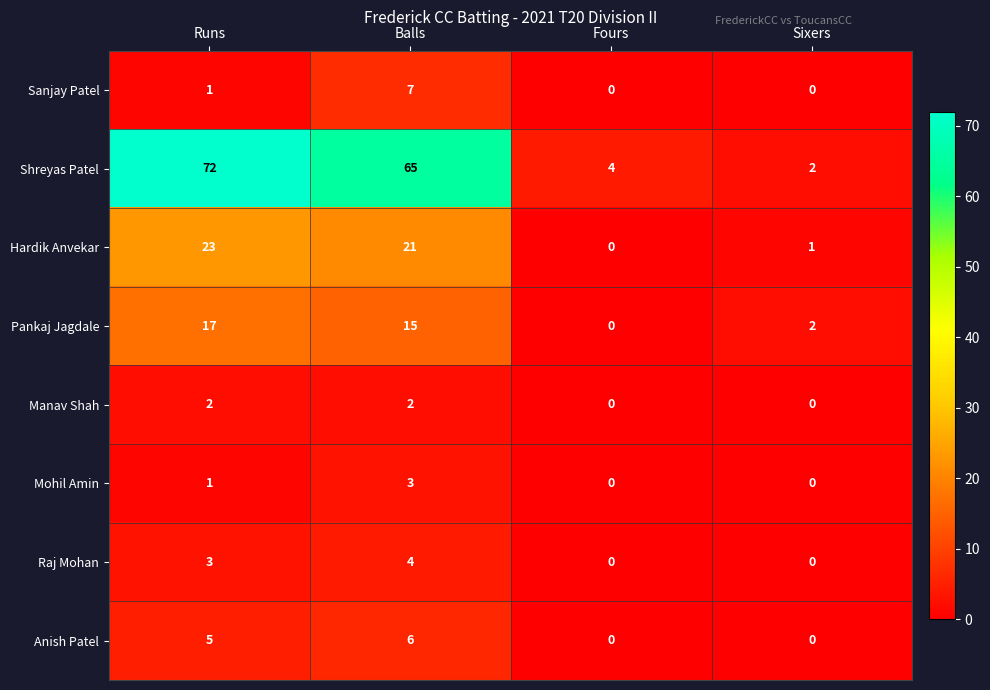

How many series are shown in this chart?

8